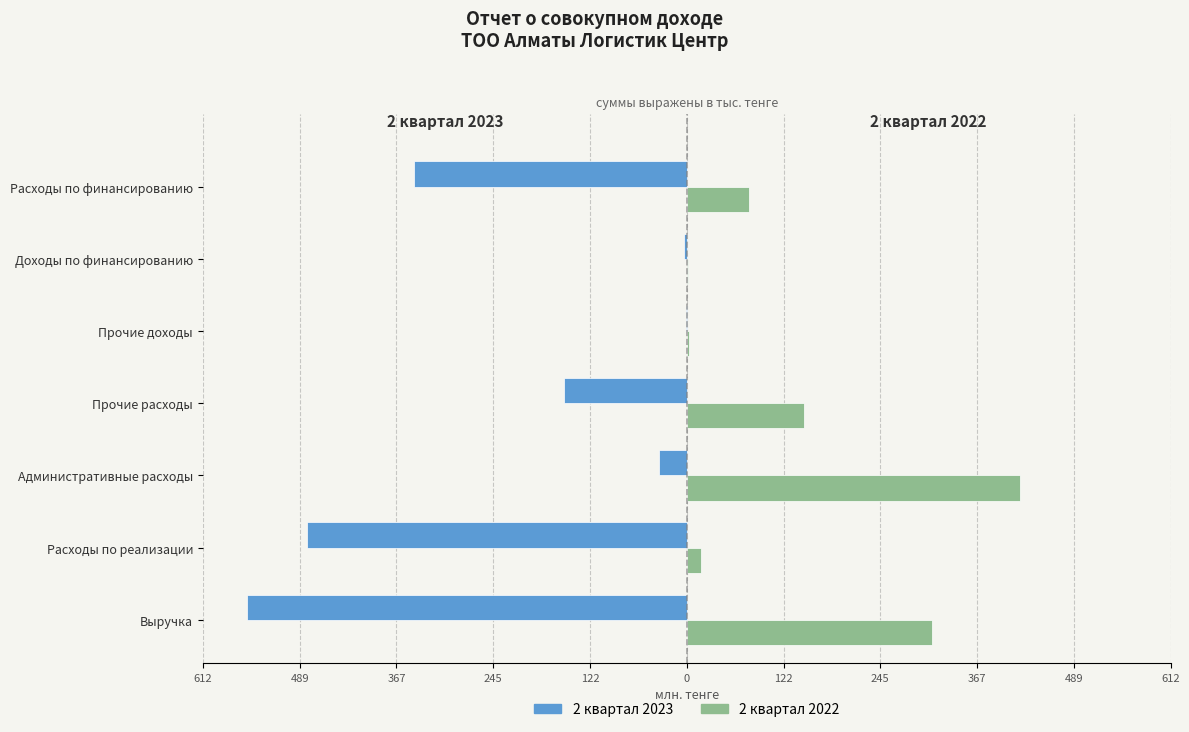

What are all the series names shown in the legend?

2 квартал 2023, 2 квартал 2022